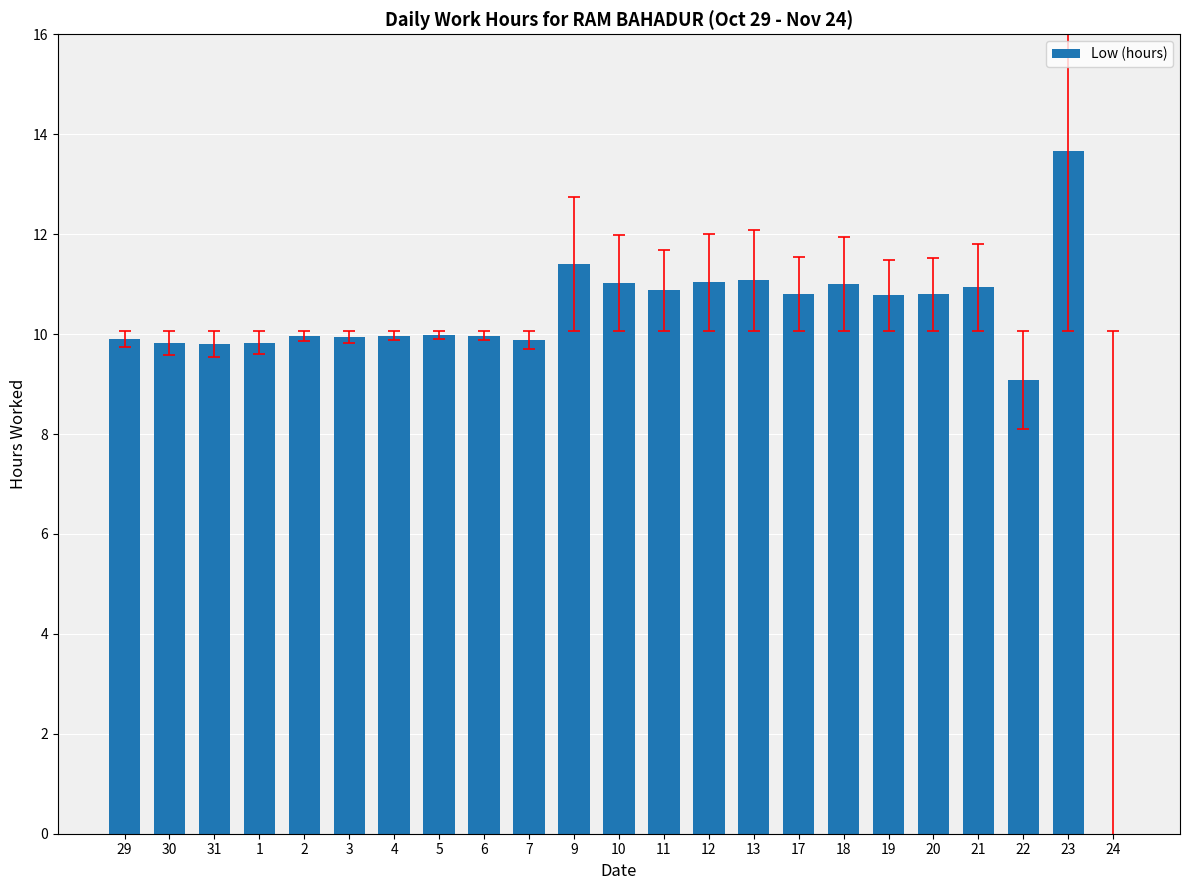

The value at 13 is 11.1. True or false?

True